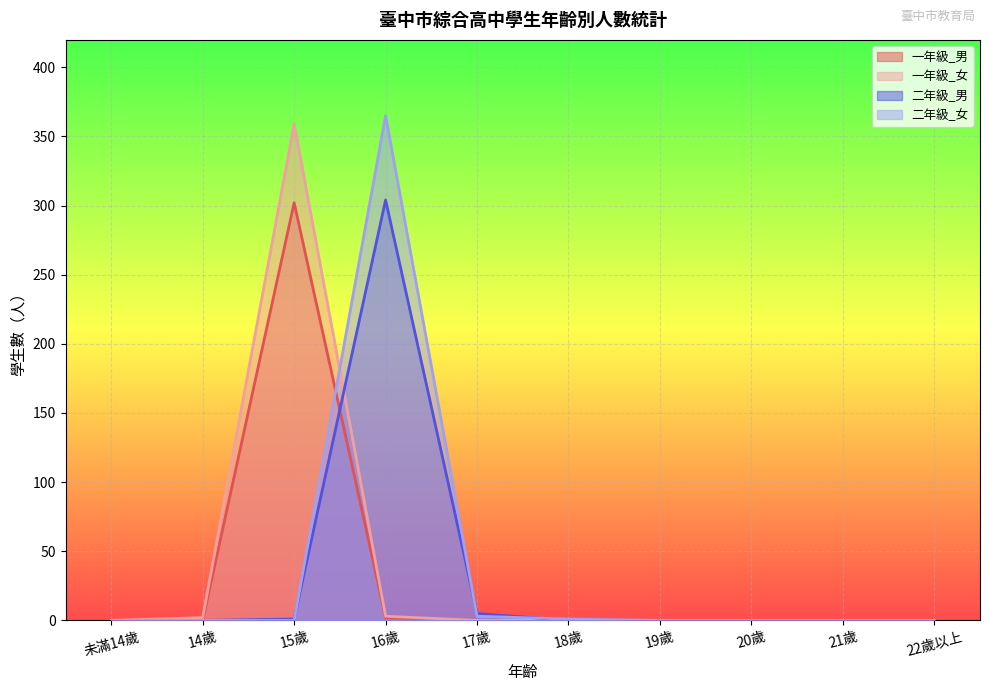

How many lines are shown in the chart?

4